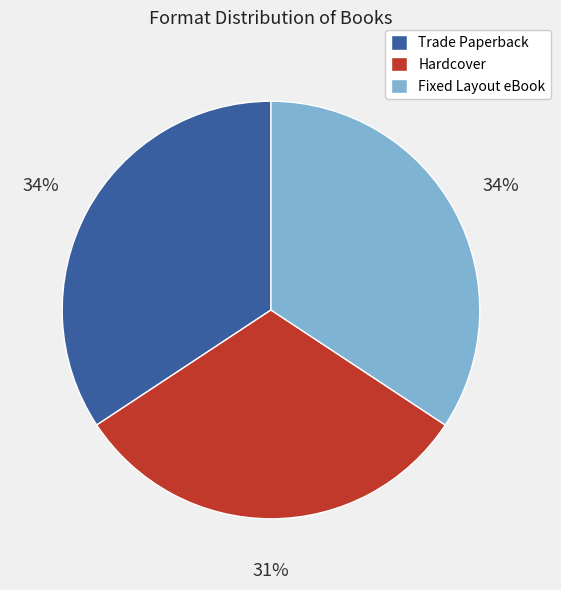

What is the ratio of the value at Hardcover to the value at Fixed Layout eBook?

0.9